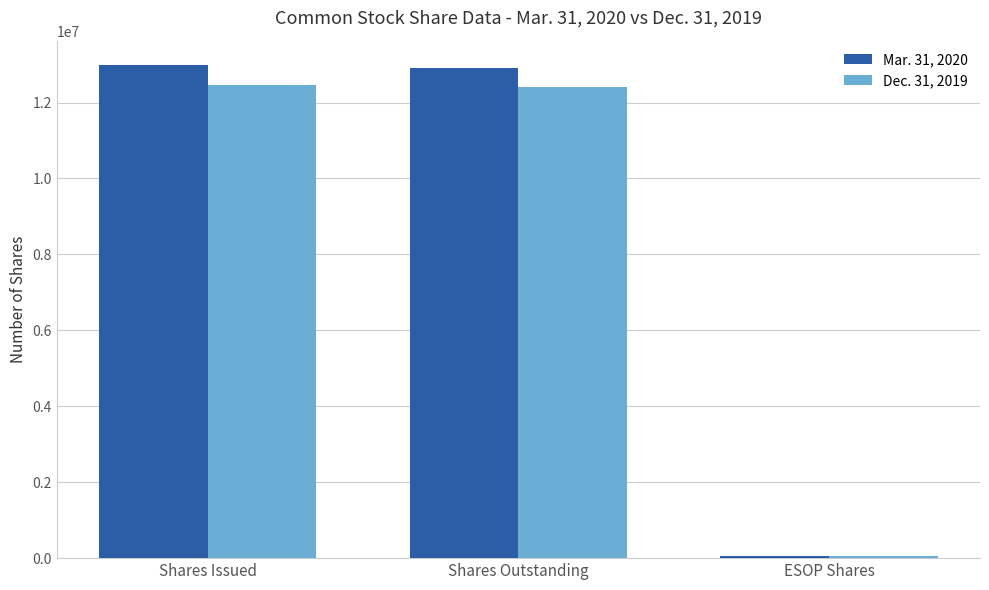

Are the bars horizontal?

No